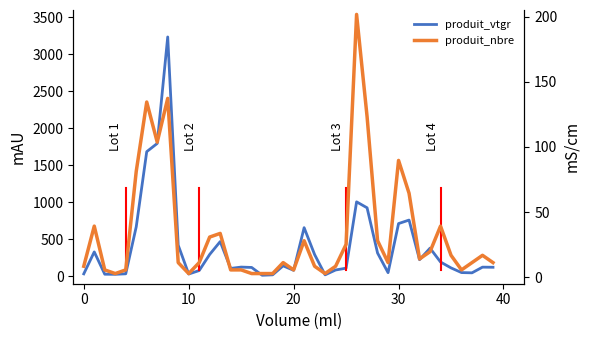

What are all the series names shown in the legend?

produit_vtgr, produit_nbre